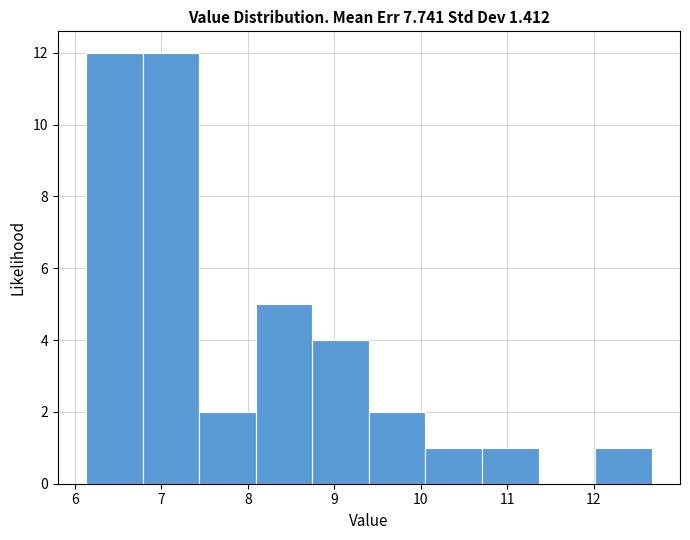

How tall is the bar that spans 6.8 to 7.4 on the x-axis? Neither the bar edges nor the heights are printed on the chart, so give them approximately, as read against the axes.

12